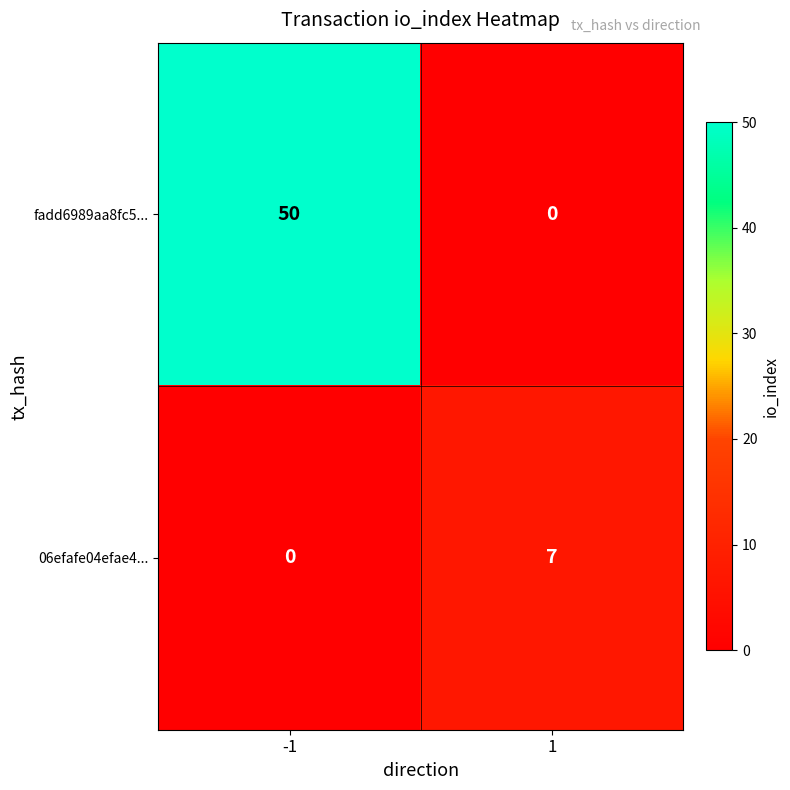

Is the value of fadd6989aa8fc5... at -1 greater than the value of 06efafe04efae4... at 1?

Yes